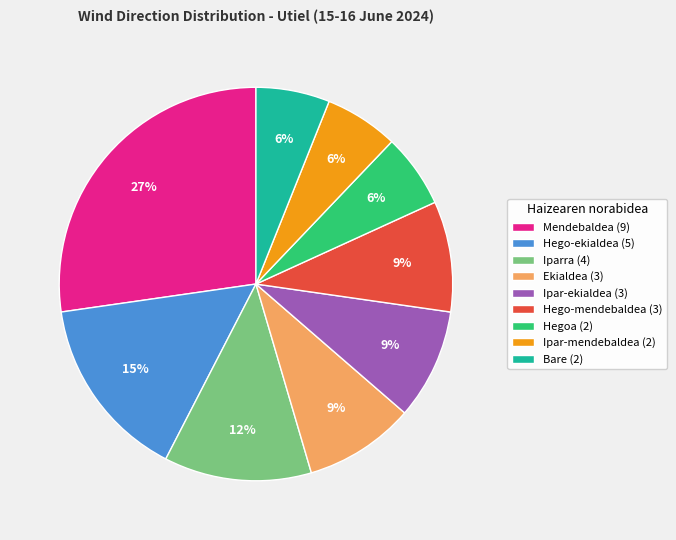

What is the largest slice in the pie chart?

Mendebaldea